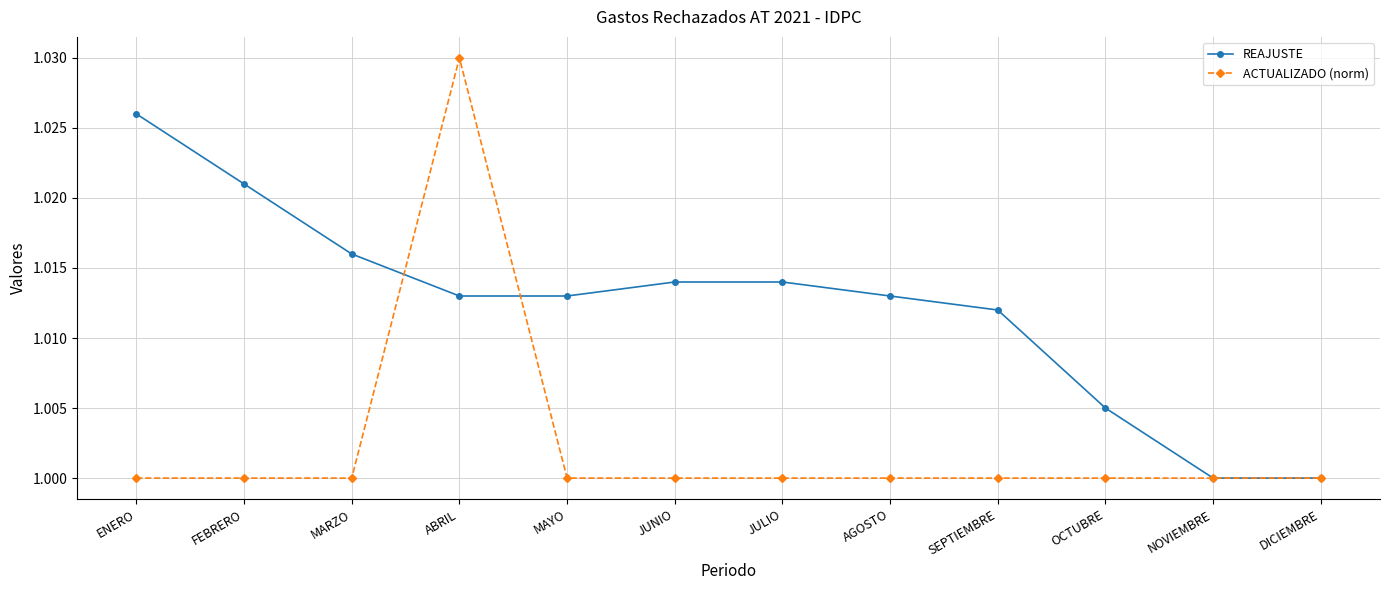

How many data points does each series have?

12